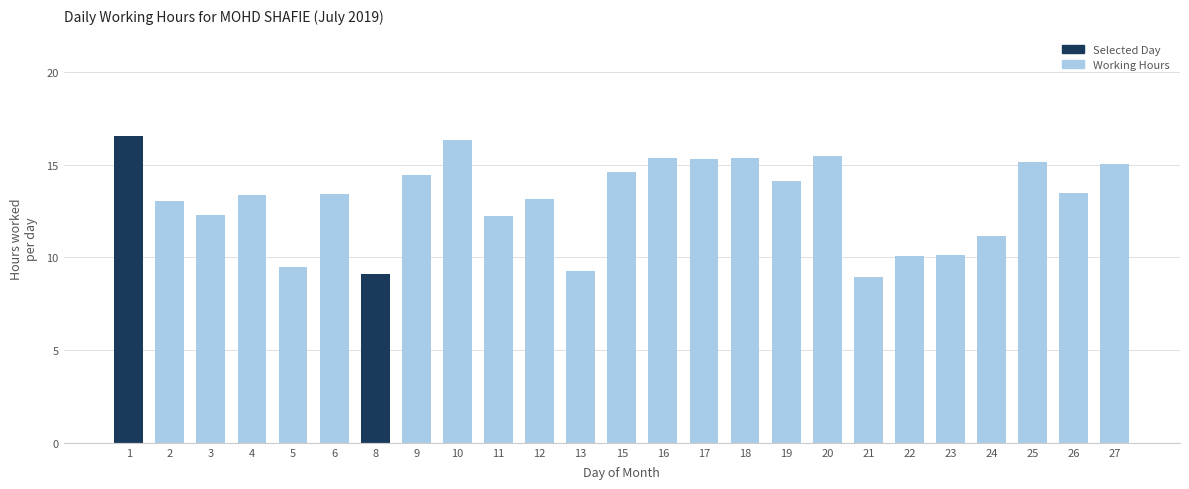

Approximately how many times larger is the value at 3 compared to 12?

0.9